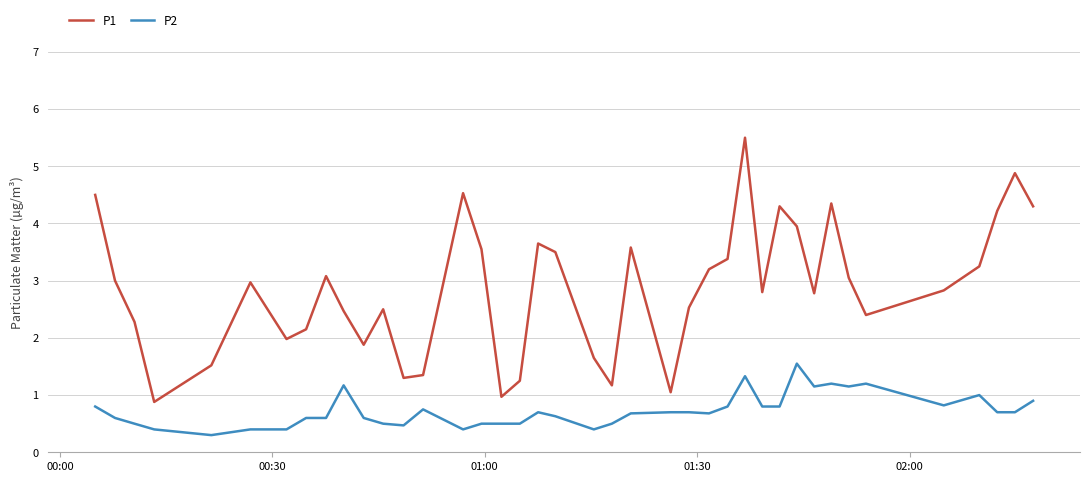

What are all the series names shown in the legend?

P1, P2